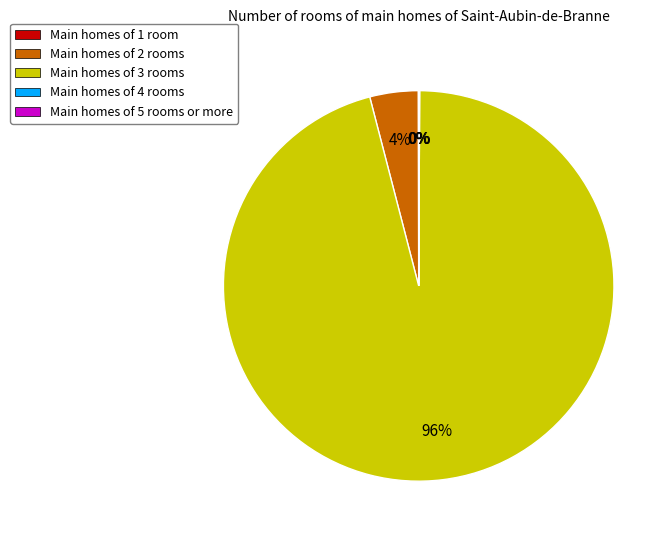

True or false: Main homes of 2 rooms accounts for 4% of the total.

True